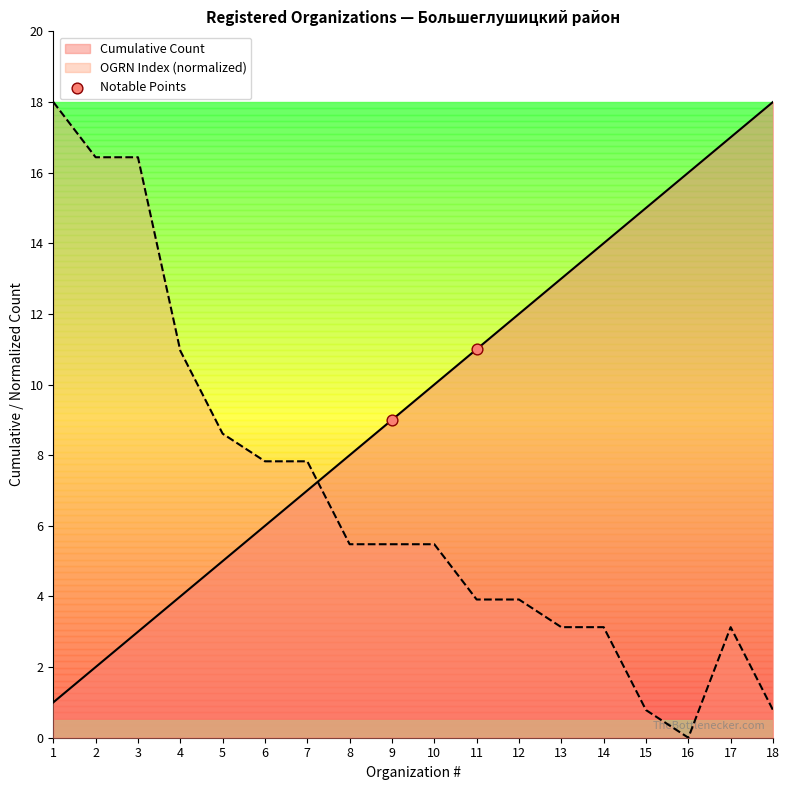

What is the difference between the highest and lowest values at 16?

16.0